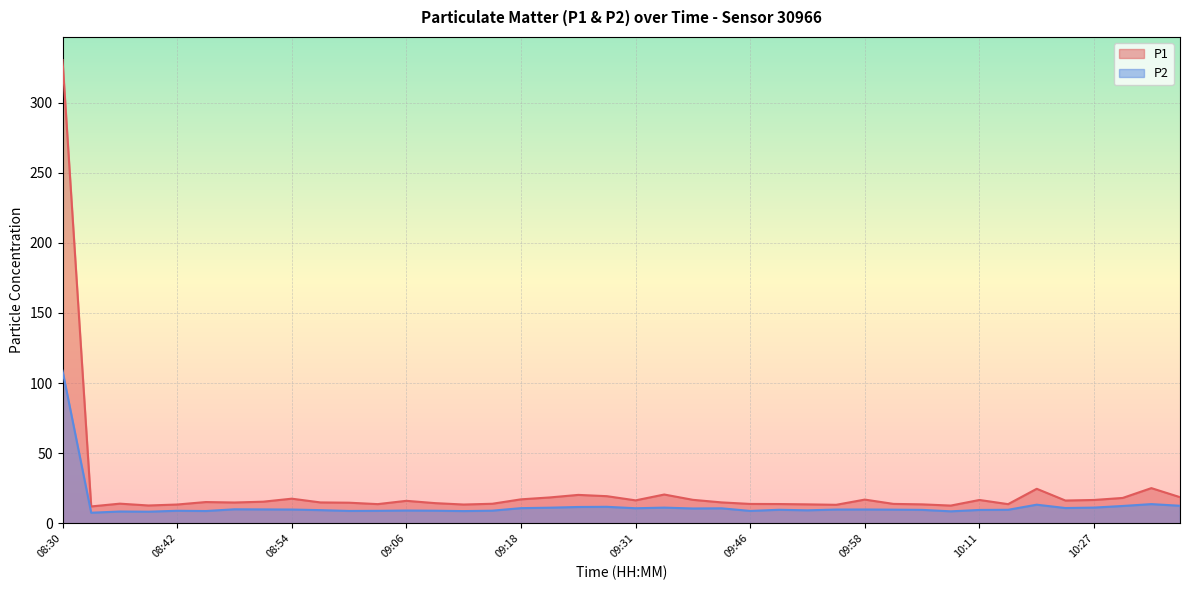

Where is P2 nearest to the value 58?

10:53